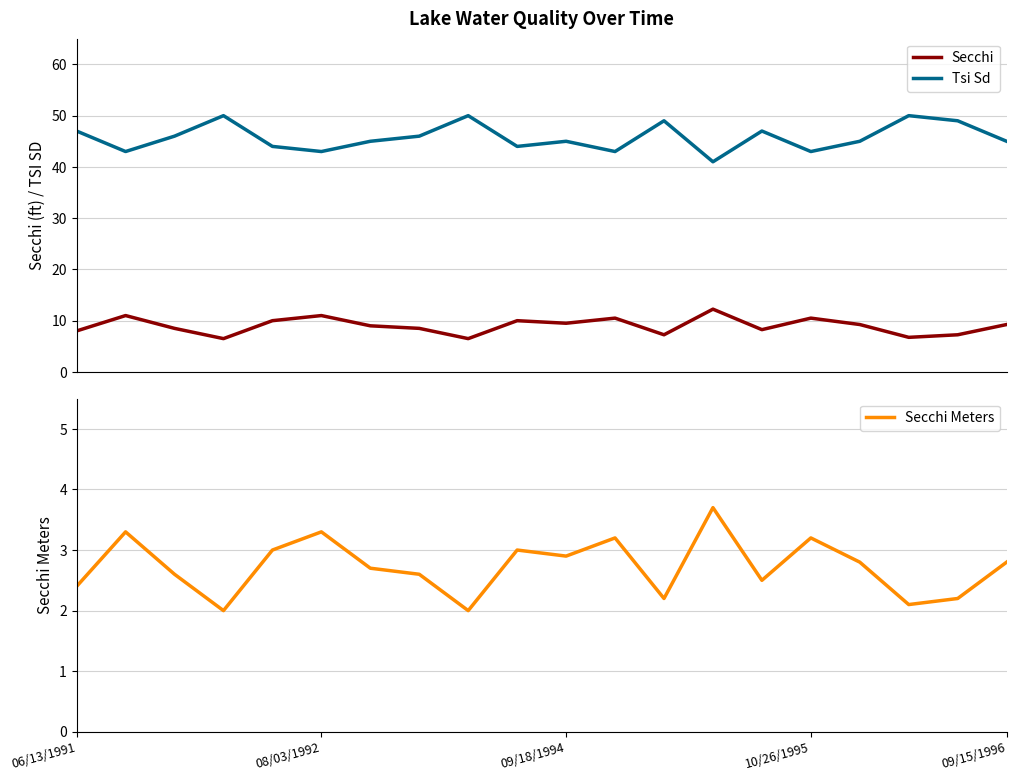

True or false: Tsi Sd and Secchi cross at least once.

False